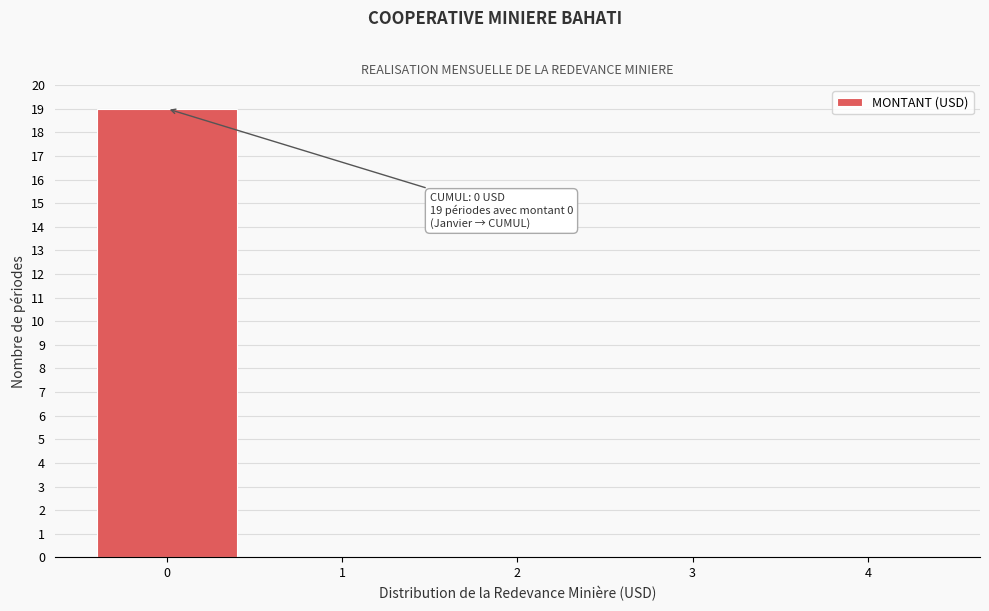

Reading left to right, transcribe all the data shown in this chart.

0=19	1=0	2=0	3=0	4=0